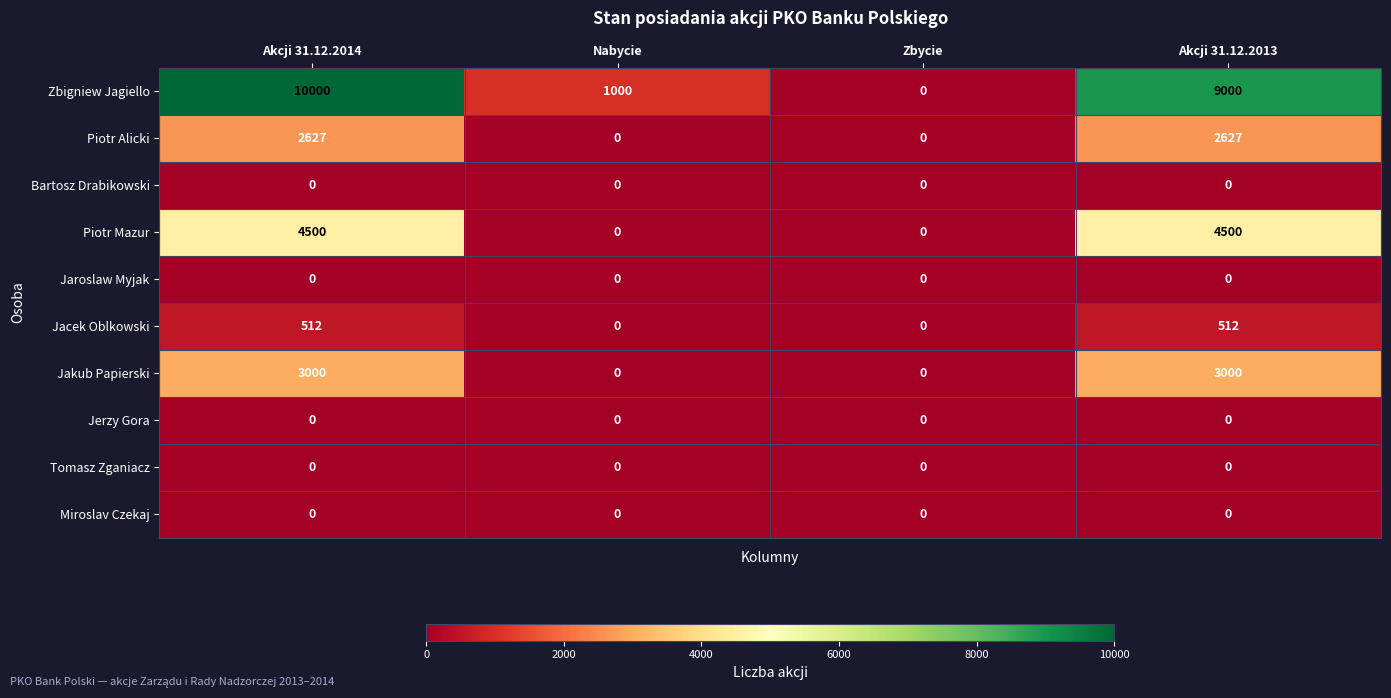

Which series has the widest spread of values?

Zbigniew Jagiello